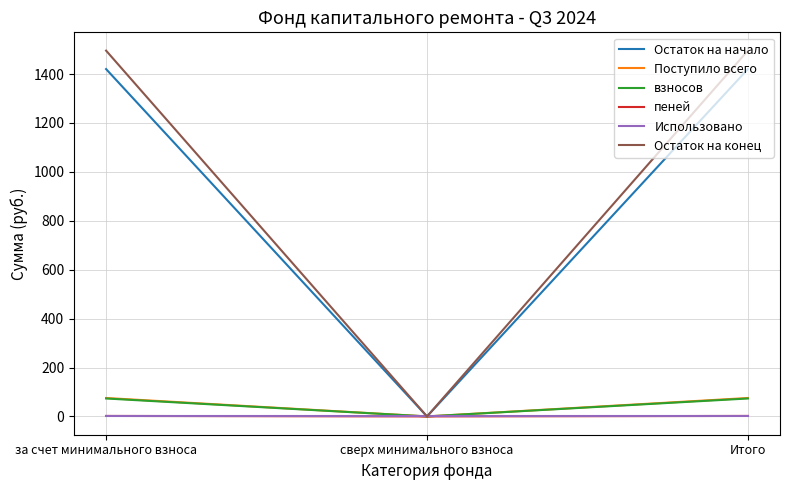

How many lines are shown in the chart?

6